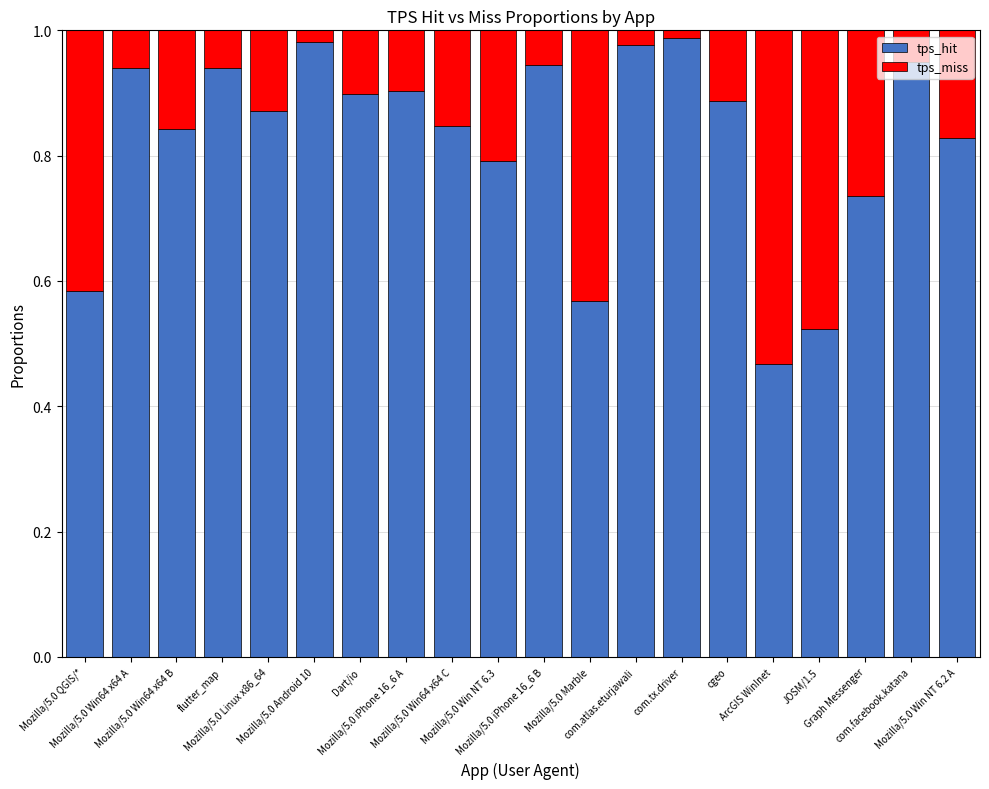

Count the number of categories in the chart.

20